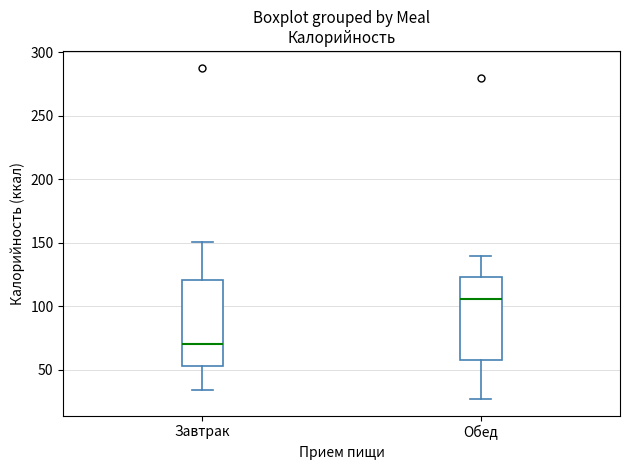

Reading left to right, read every box against the y-axis: the position of its median line, the range the box covers, and the ends of its whiskers. The values are not printed on the chart, so give them approximately, as read against the axis.

Завтрак: median 70, box 55 to 120, whiskers 35 to 150
Обед: median 105, box 60 to 125, whiskers 25 to 140